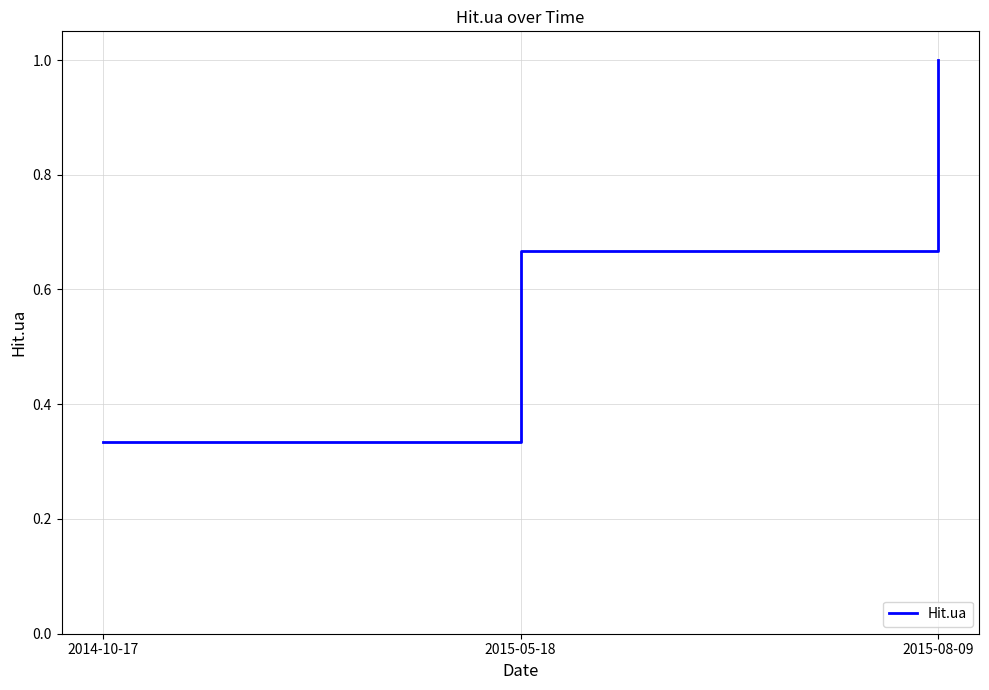

At which category does the chart reach its minimum across all series?

2014-10-17